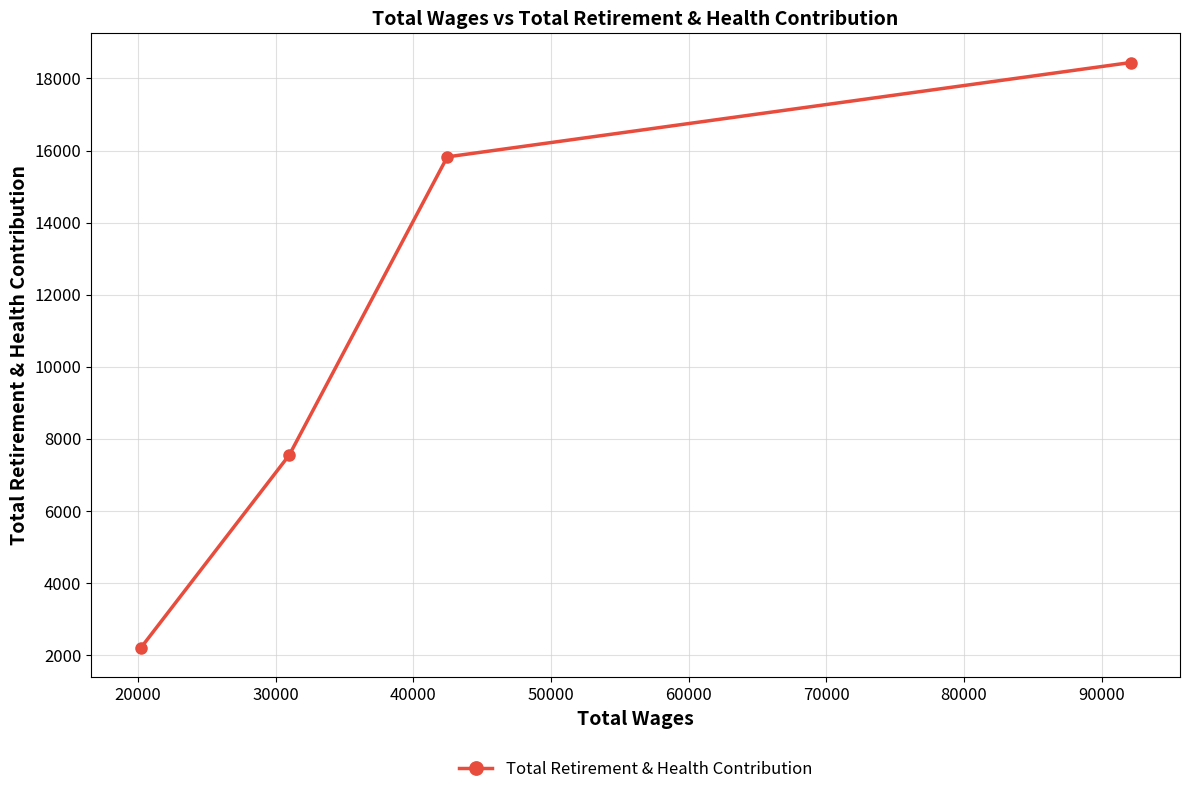

What is the minimum value shown in the chart?

2194